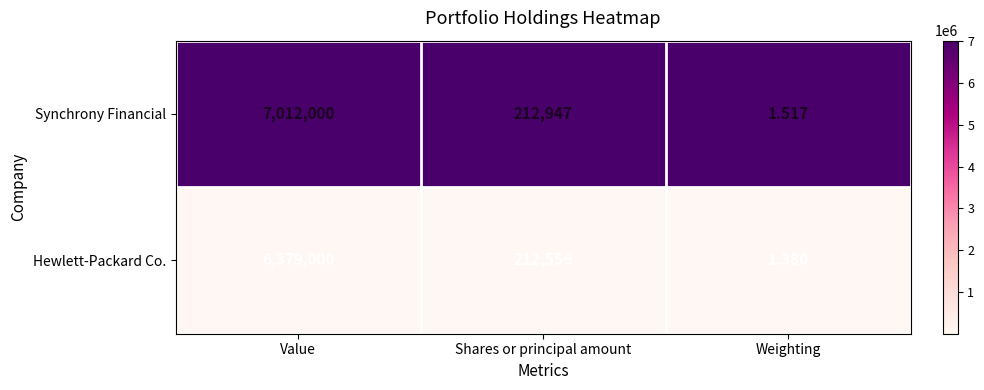

What is the total value across all series at Weighting?

2.9